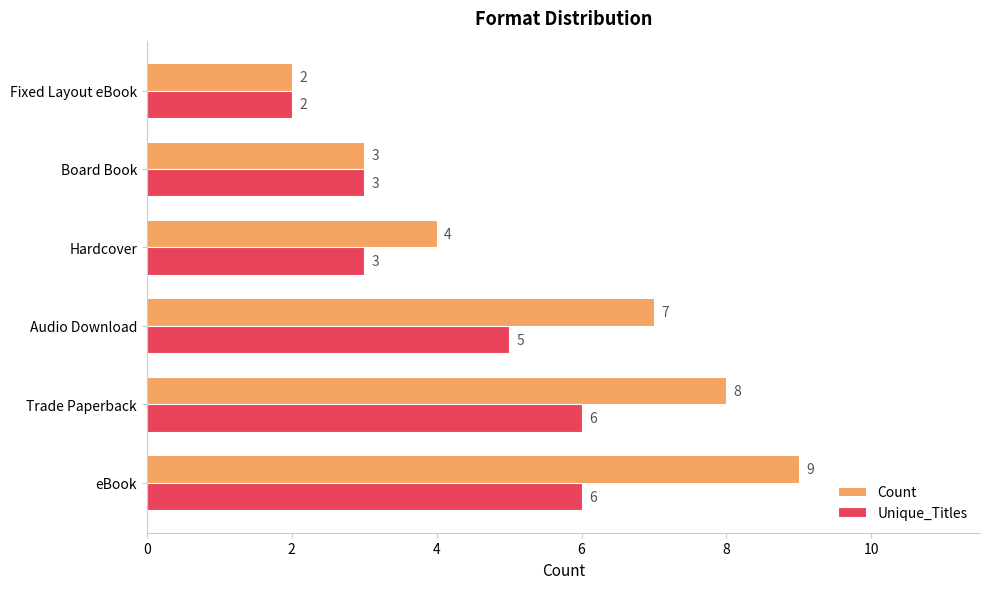

Rank the series by their maximum value, from lowest to highest.

Unique_Titles, Count